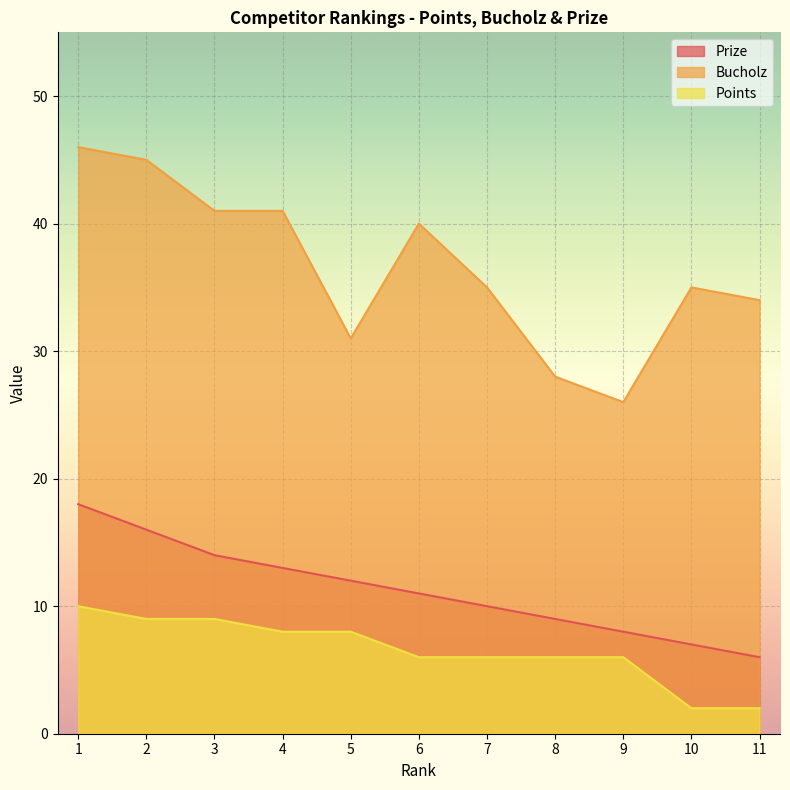

Is it true that Prize equals 9 at 8?

True